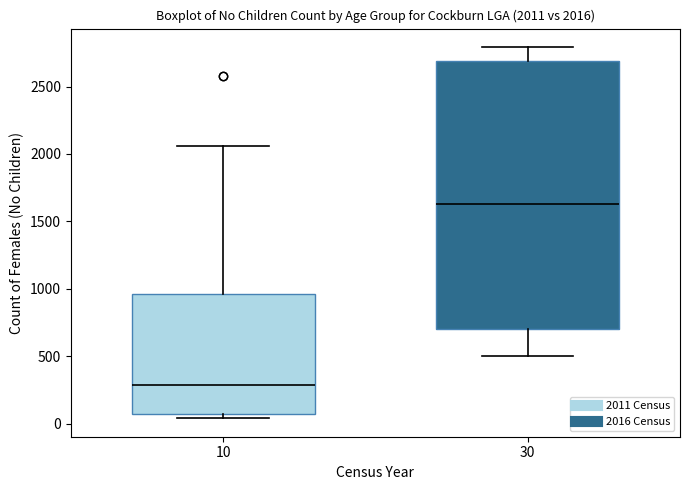

Which box is the tallest, from its lower edge to its upper edge?

30